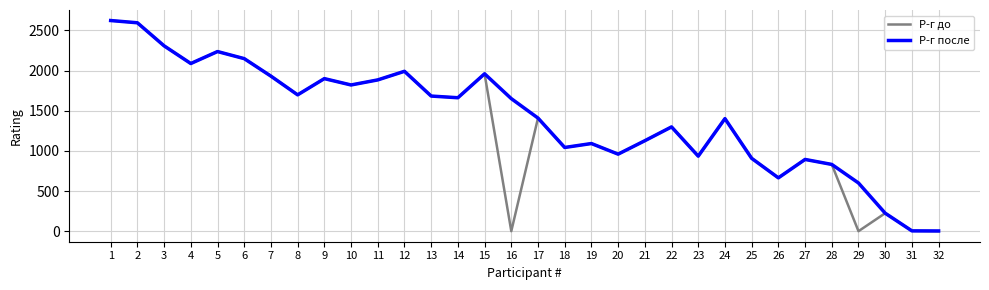

What is the total value across all series at 10?

3640